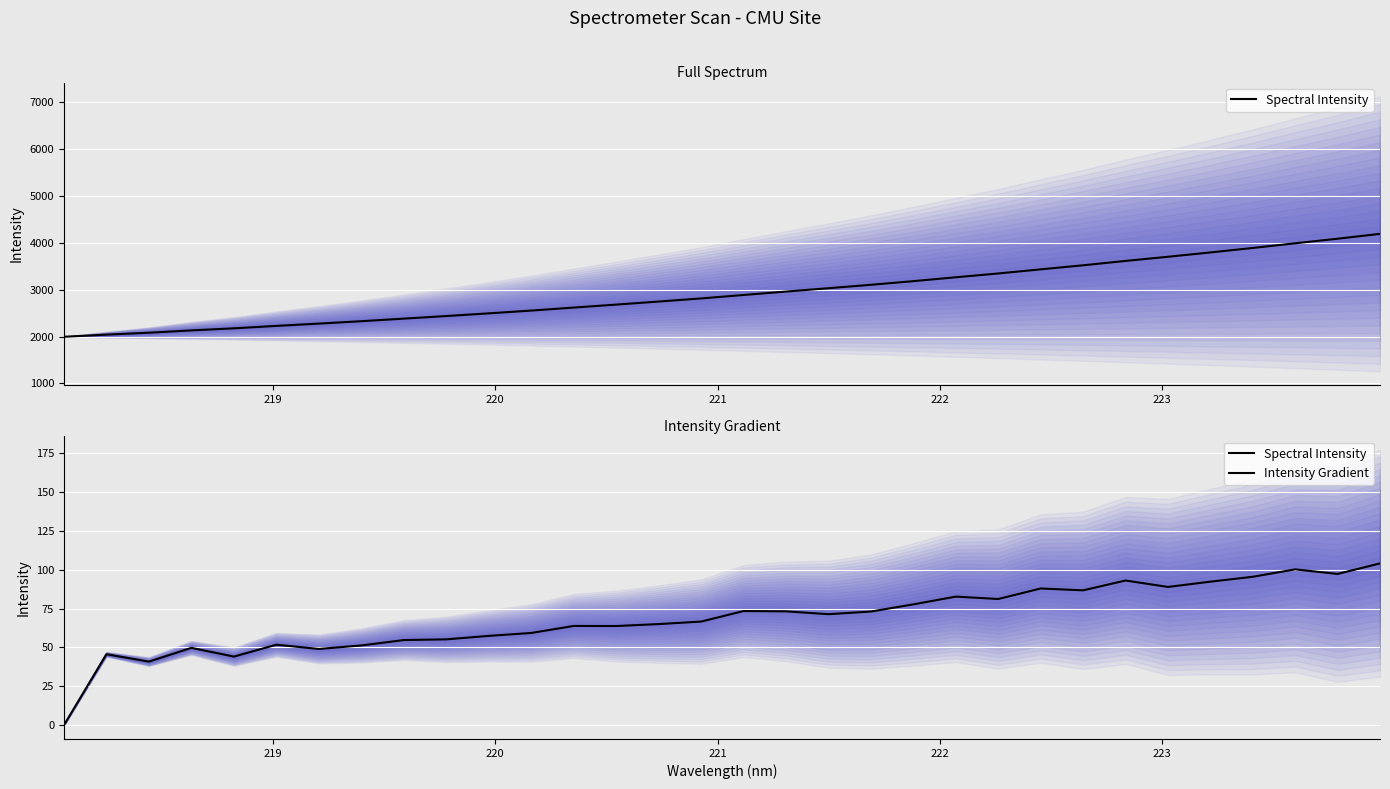

The value at 22 is 140.3. True or false?

False